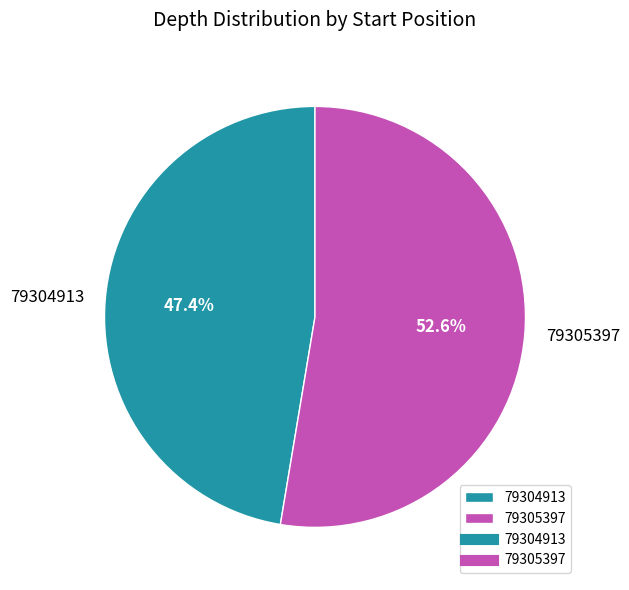

To the nearest percent, what is the average slice percentage?

50%